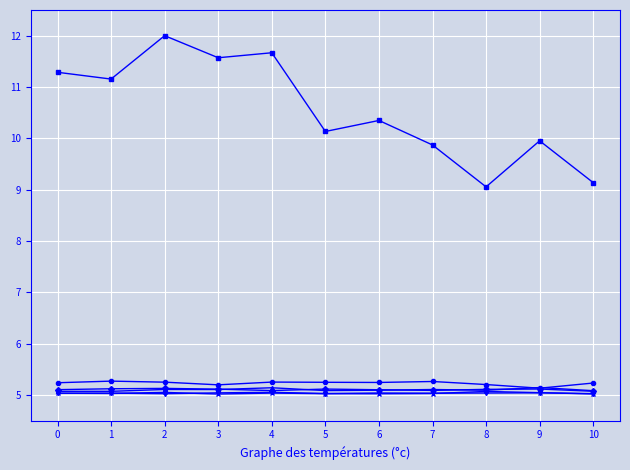

What is the spread (max minus min) of values at 7?

4.8